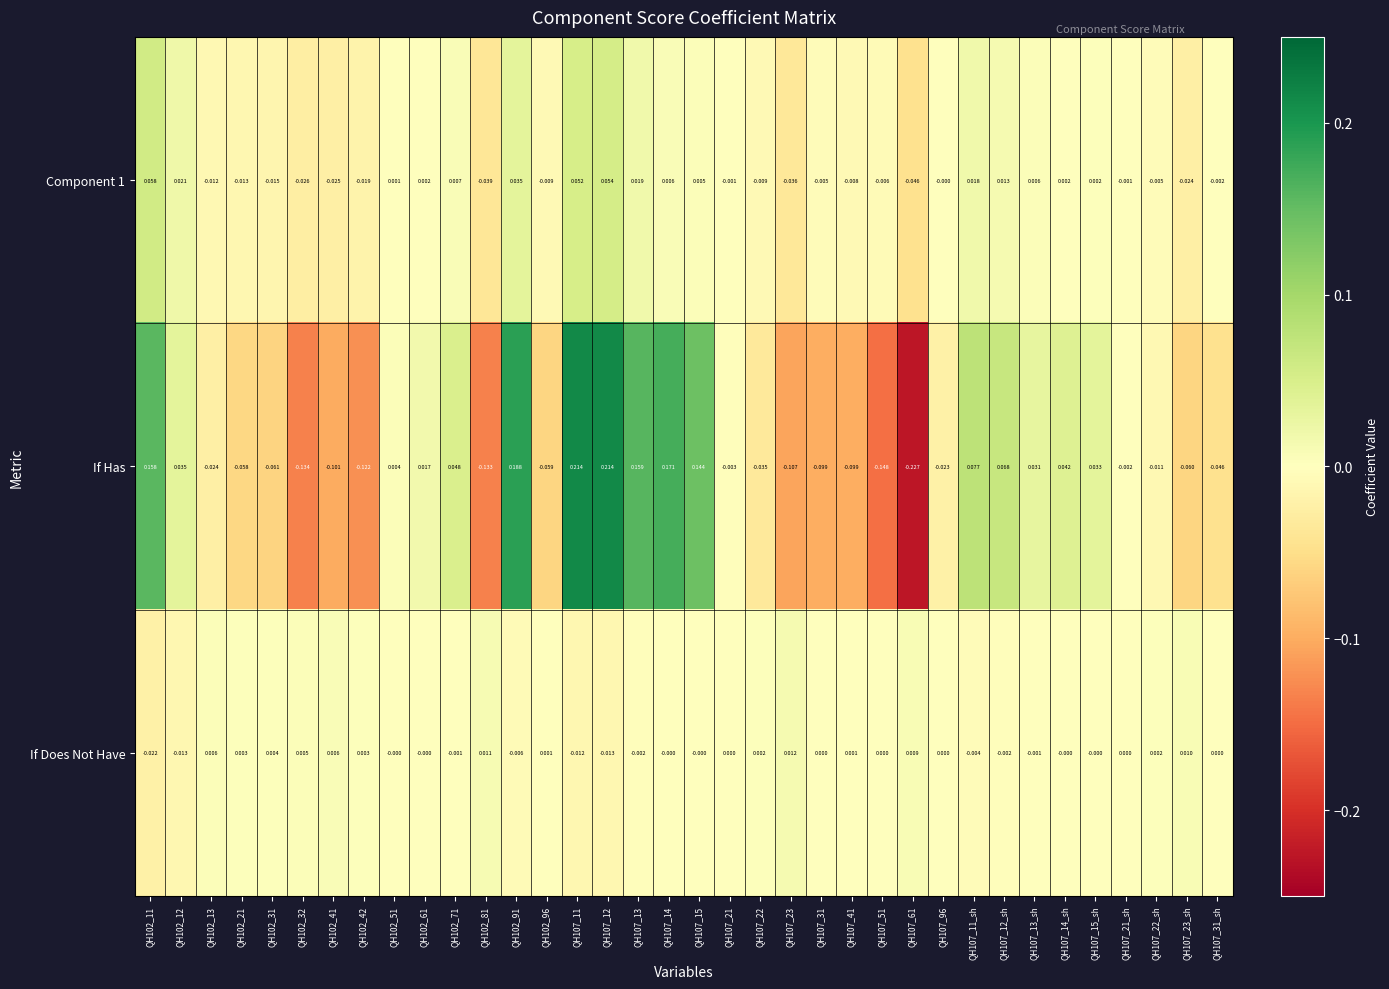

Which series has the largest total across all categories?

If Has